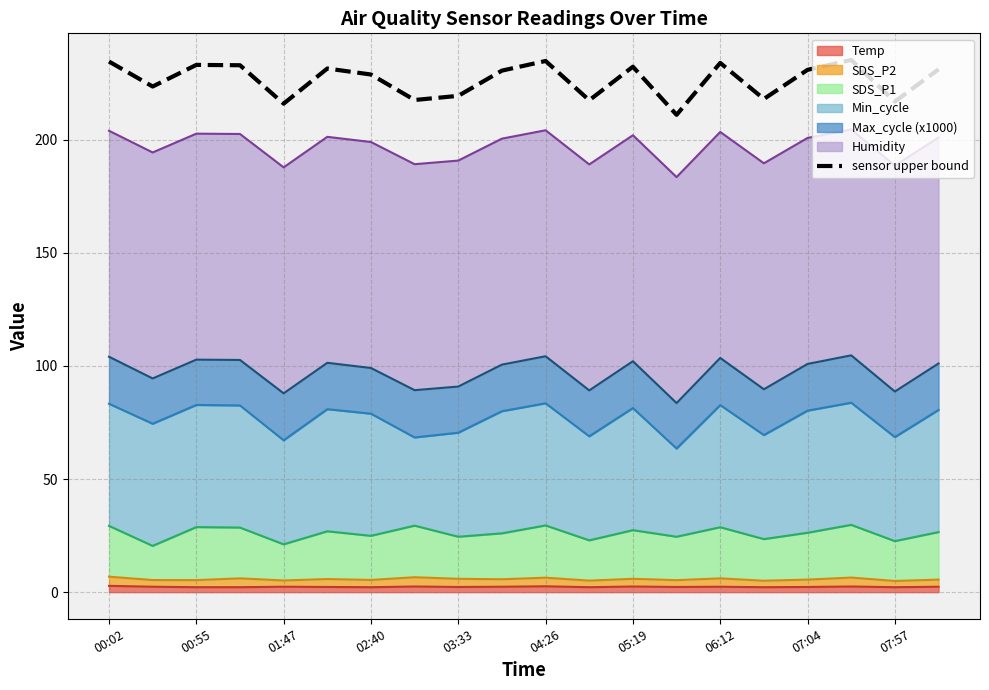

Which category has the lowest value across all series?

13